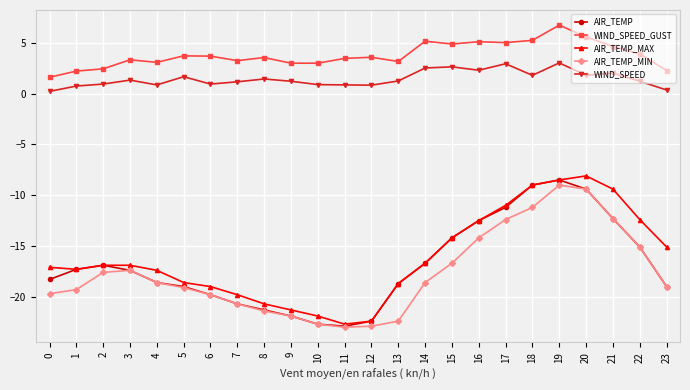

What are all the series names shown in the legend?

AIR_TEMP, WIND_SPEED_GUST, AIR_TEMP_MAX, AIR_TEMP_MIN, WIND_SPEED